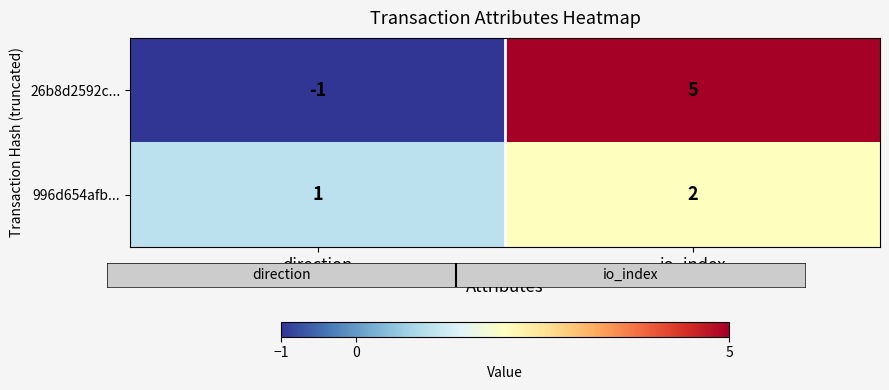

What is the sum of the 26b8d2592c... values at io_index and direction?

4